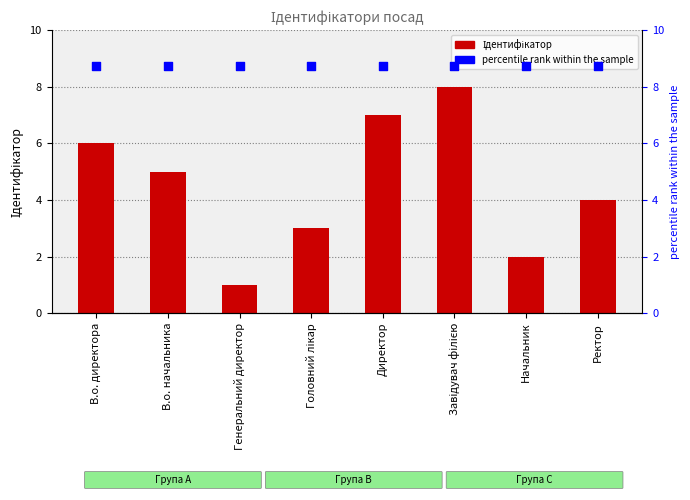

At which category is the sum across all series the highest?

Завідувач філією